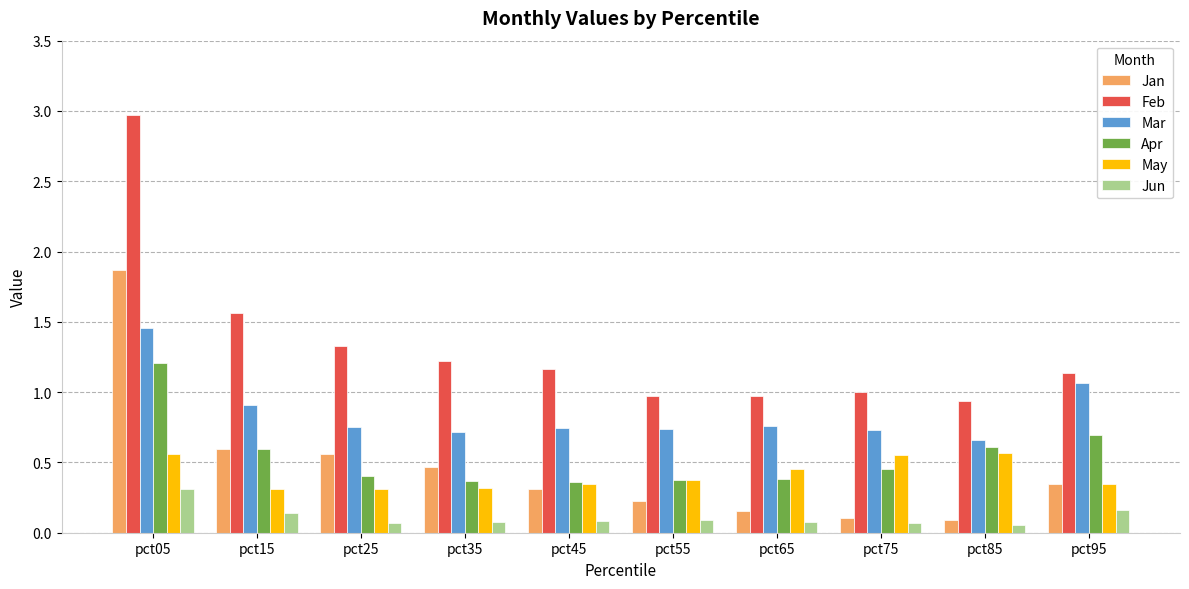

Which series has the largest range (max minus min)?

Feb